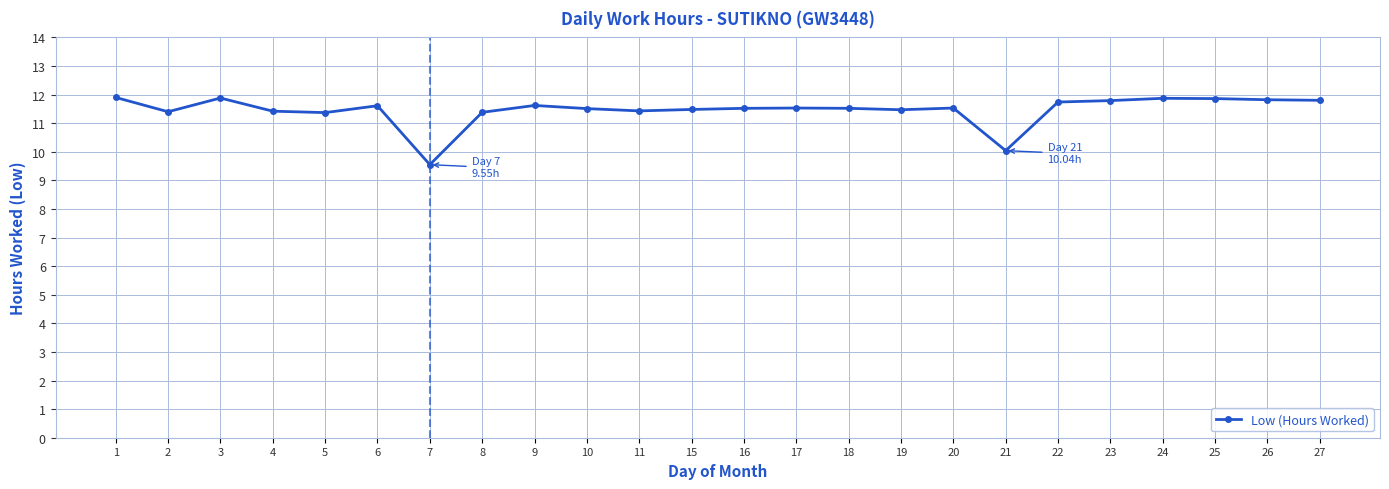

What is the minimum value shown in the chart?

9.6